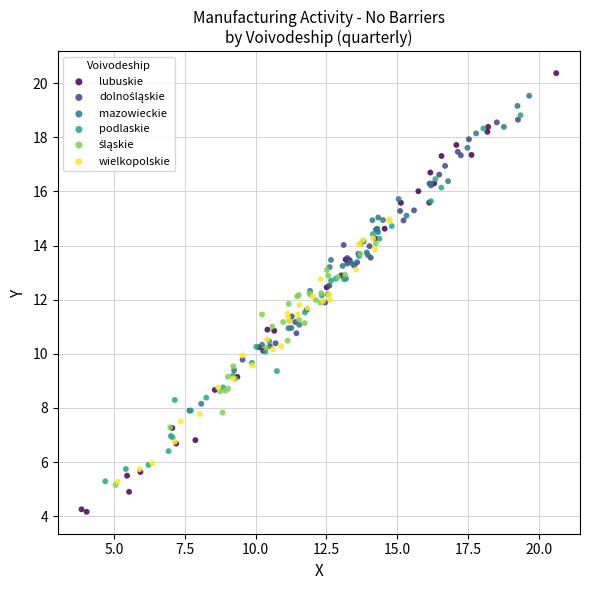

Which series has the widest spread of Y values?

lubuskie